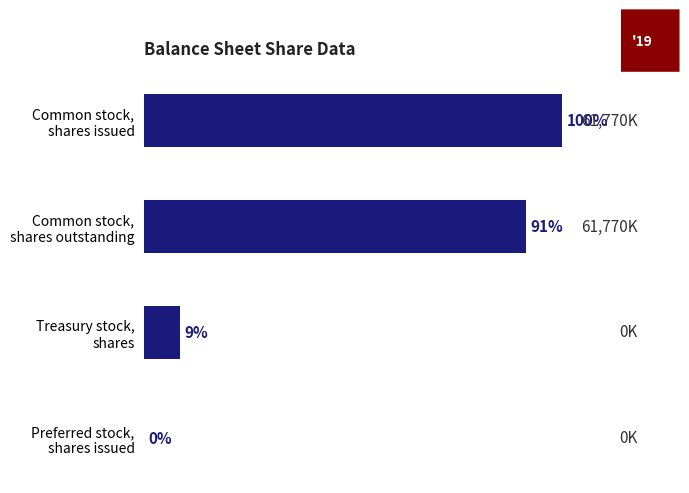

Are the bars horizontal?

Yes